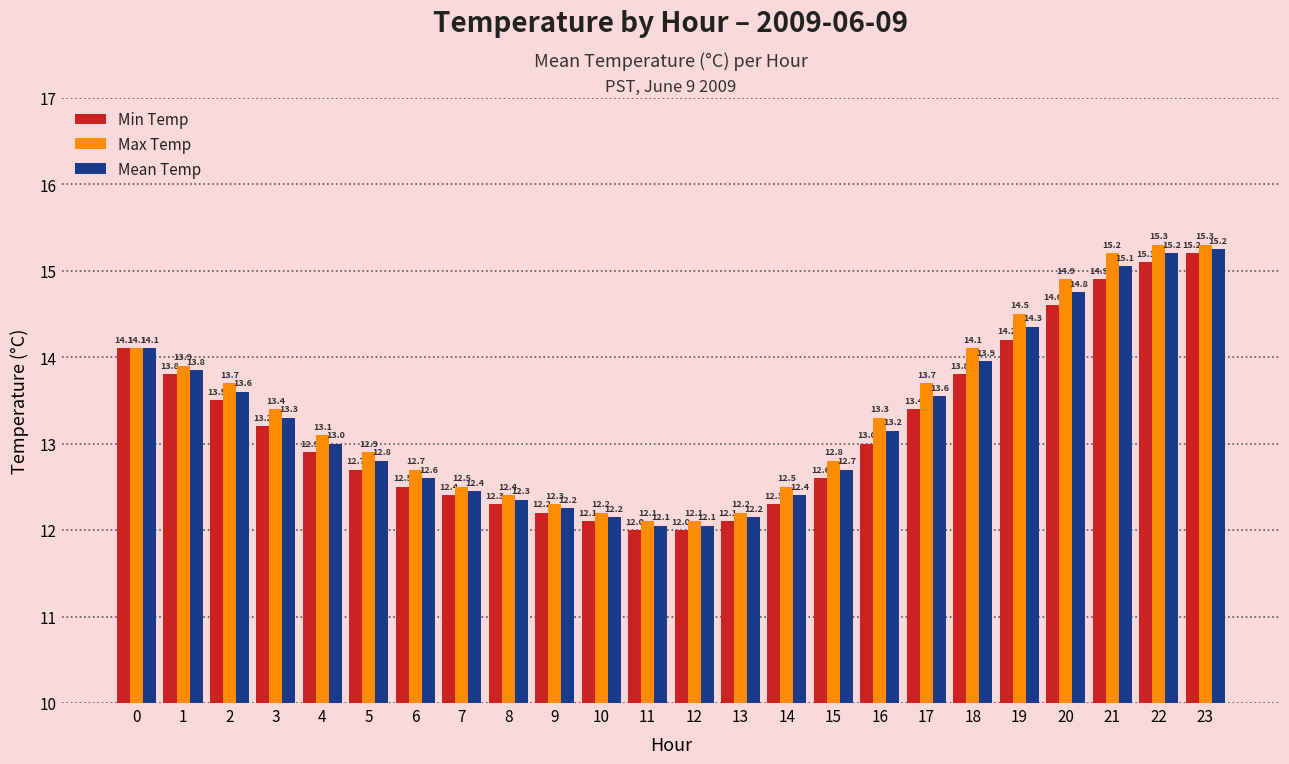

What is the difference between the second highest and minimum values in the Max Temp series?

3.2